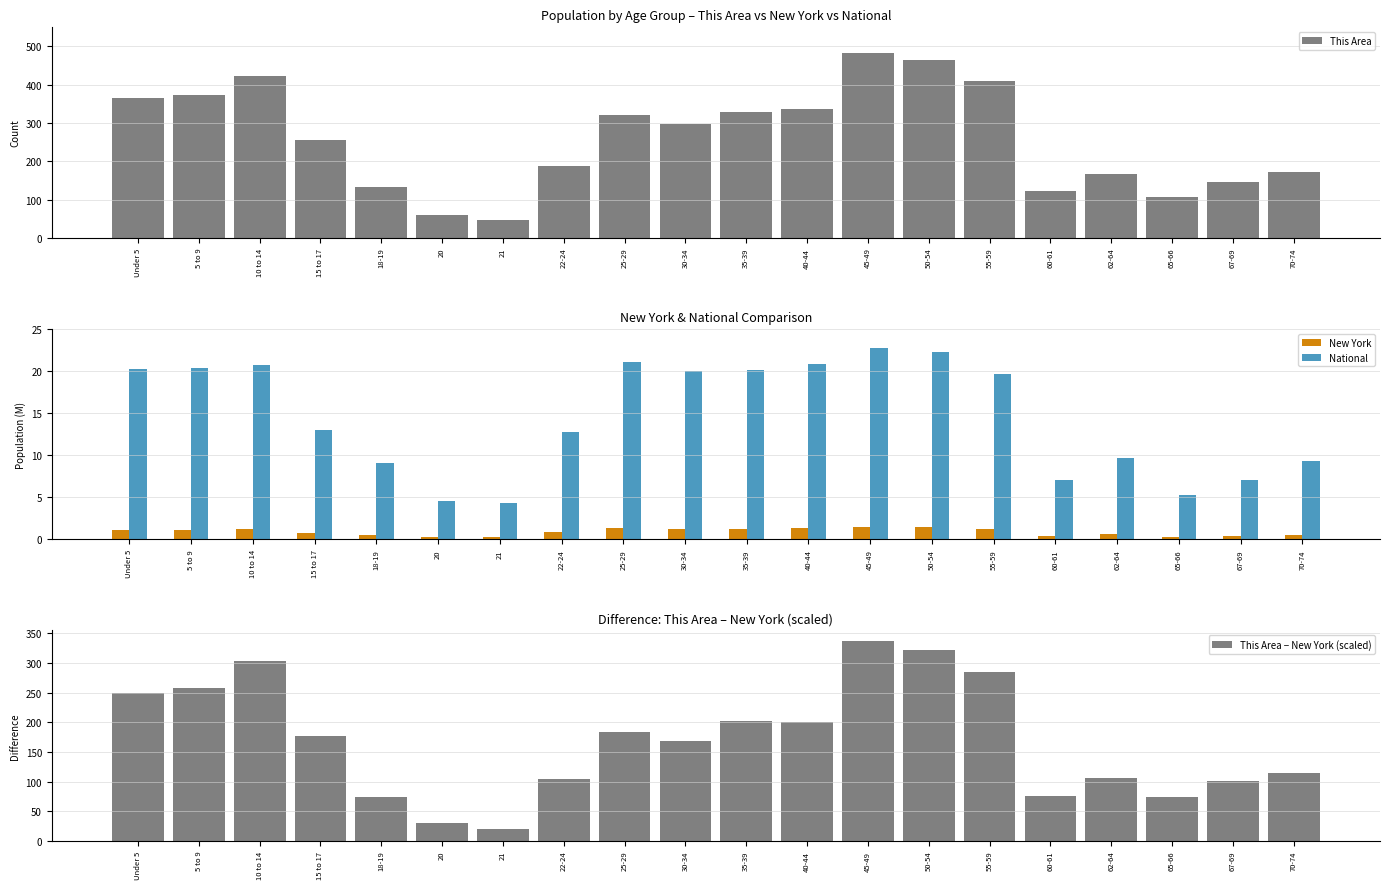

List the series in order of their peak value, highest first.

This Area, This Area − New York (scaled), National, New York